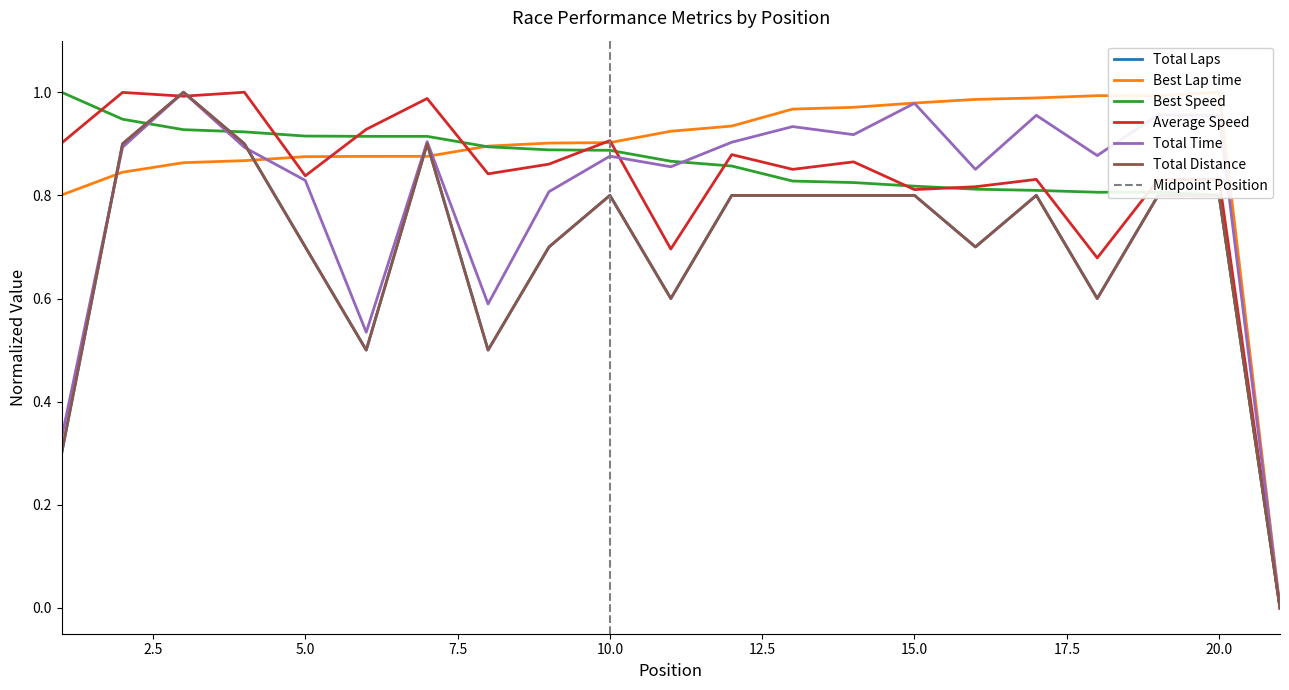

What is the difference between the highest and lowest values at 5?

0.2